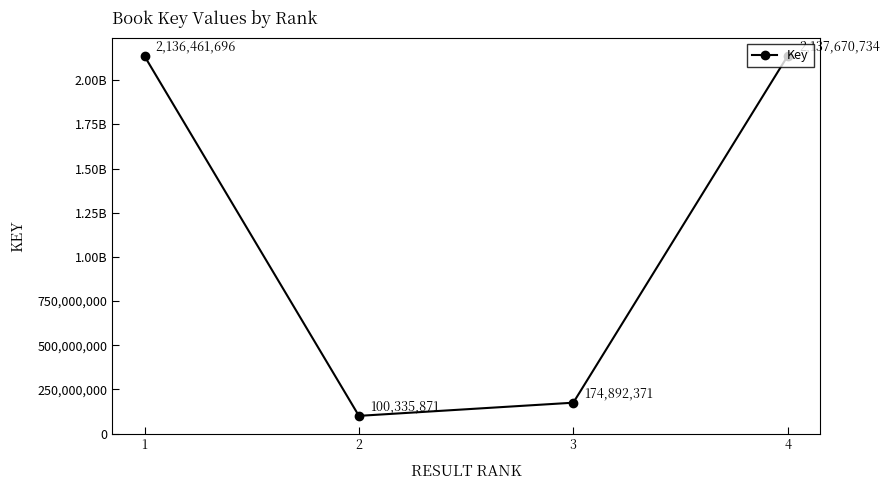

What is the smallest value displayed?

100335871